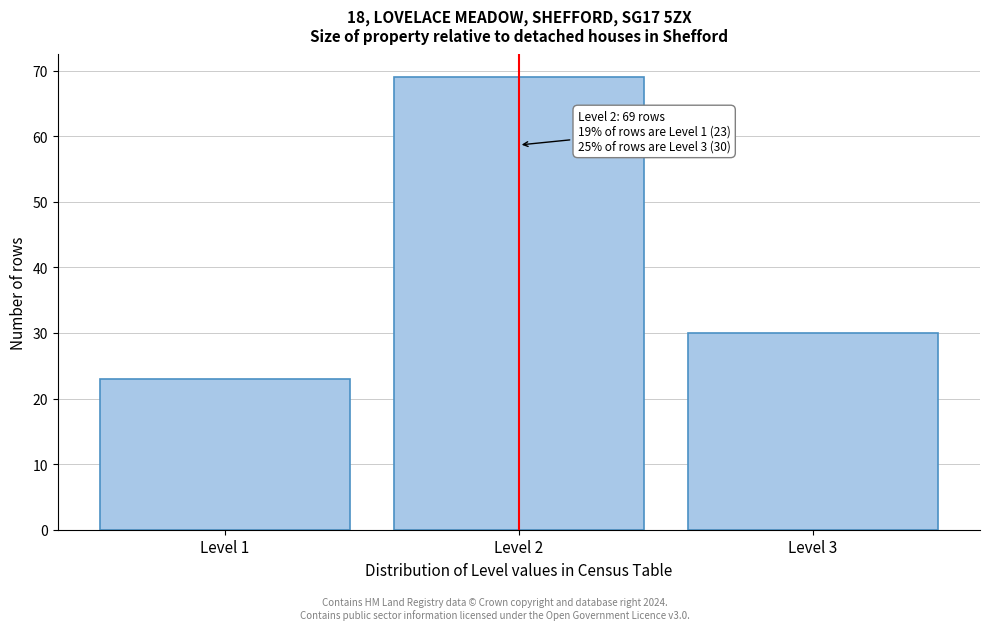

Which range on the x-axis has the tallest bar?

1.5 to 2.5